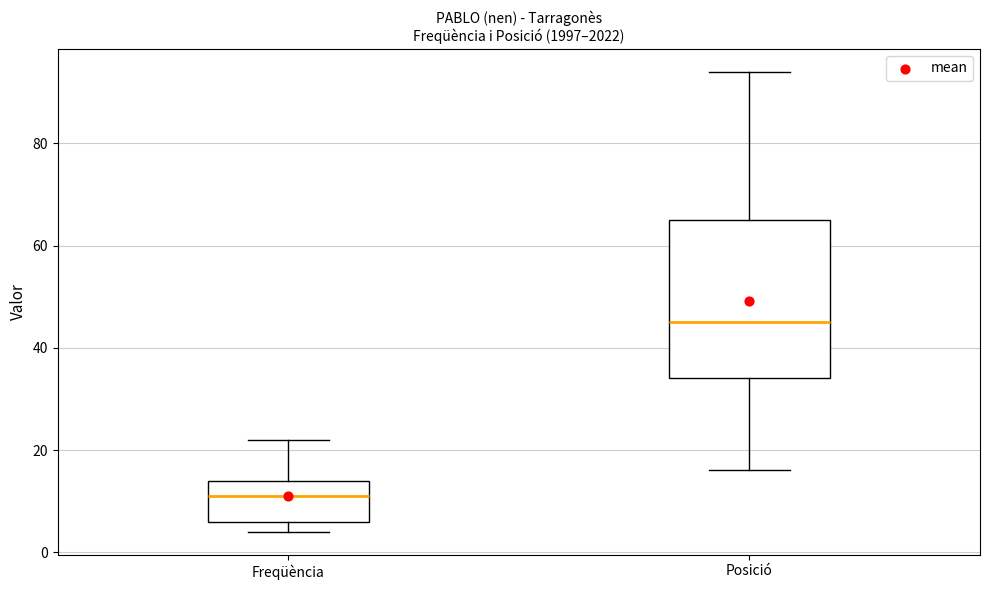

Which box has the lowest median line?

Freqüència